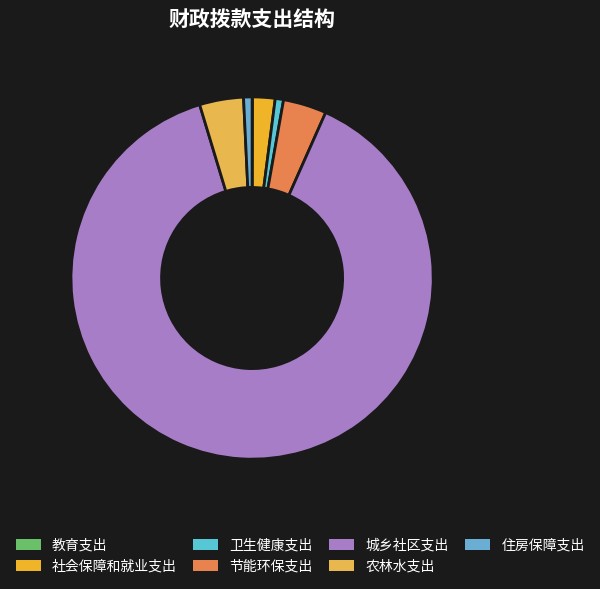

What is the change in value from 卫生健康支出 to 住房保障支出?

+2.2